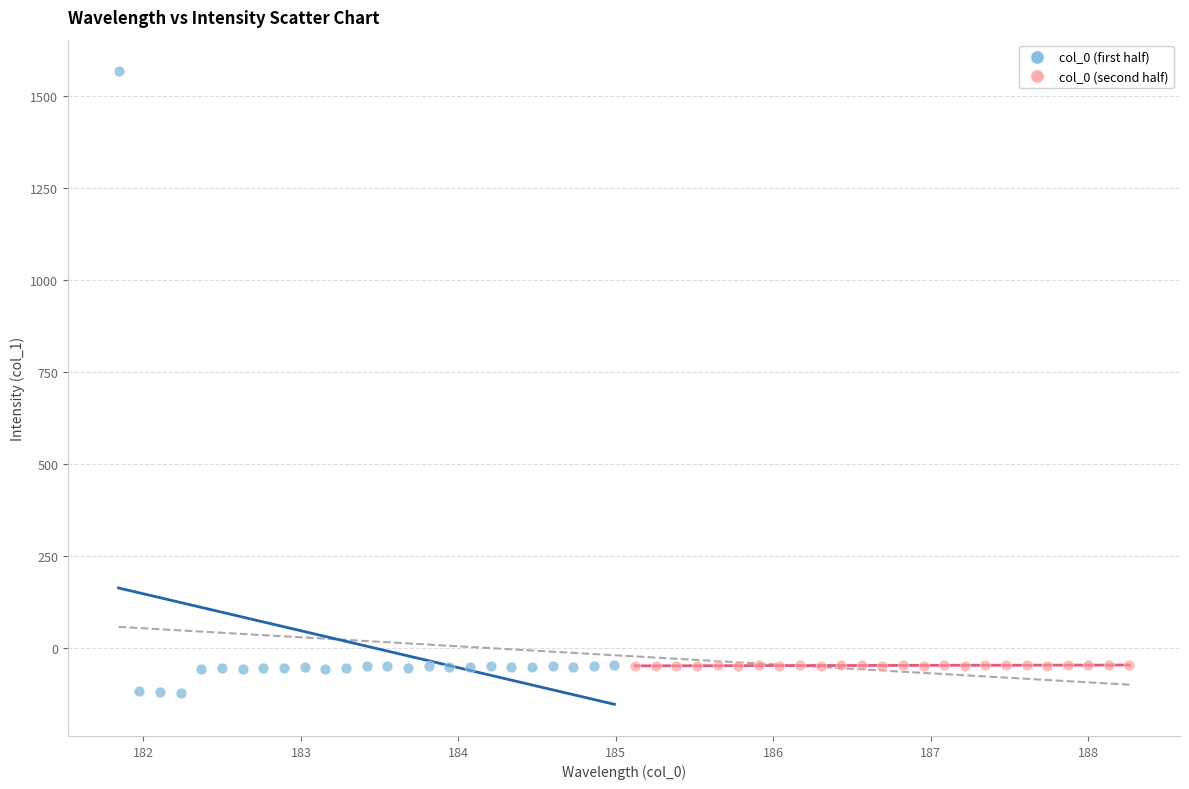

Which series contains the lowest Y value?

col_0 (first half)